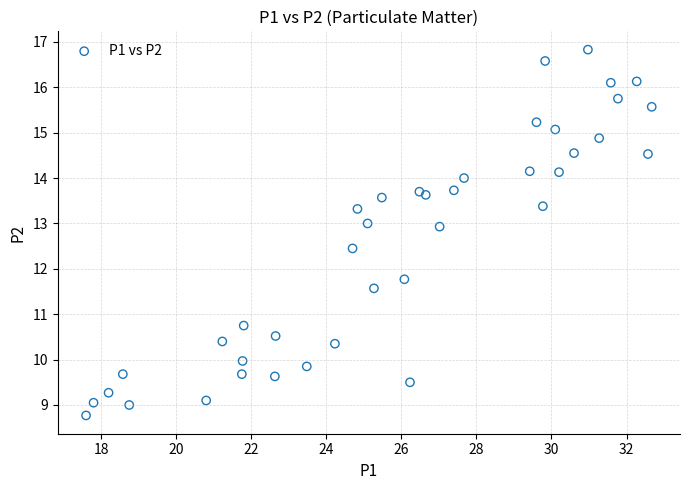

What is the range of Y values (max minus min)?

8.1